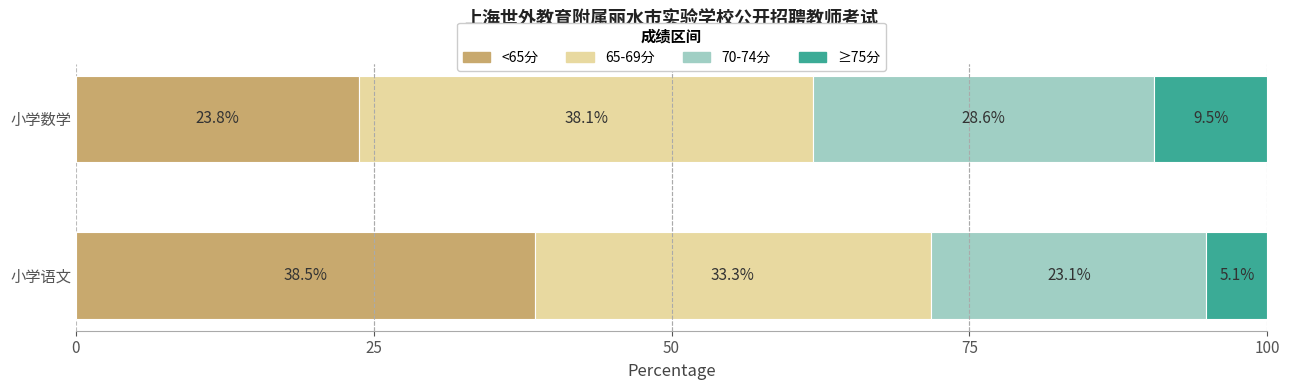

What is the difference between the maximum and minimum values in the <65分 series?

14.7